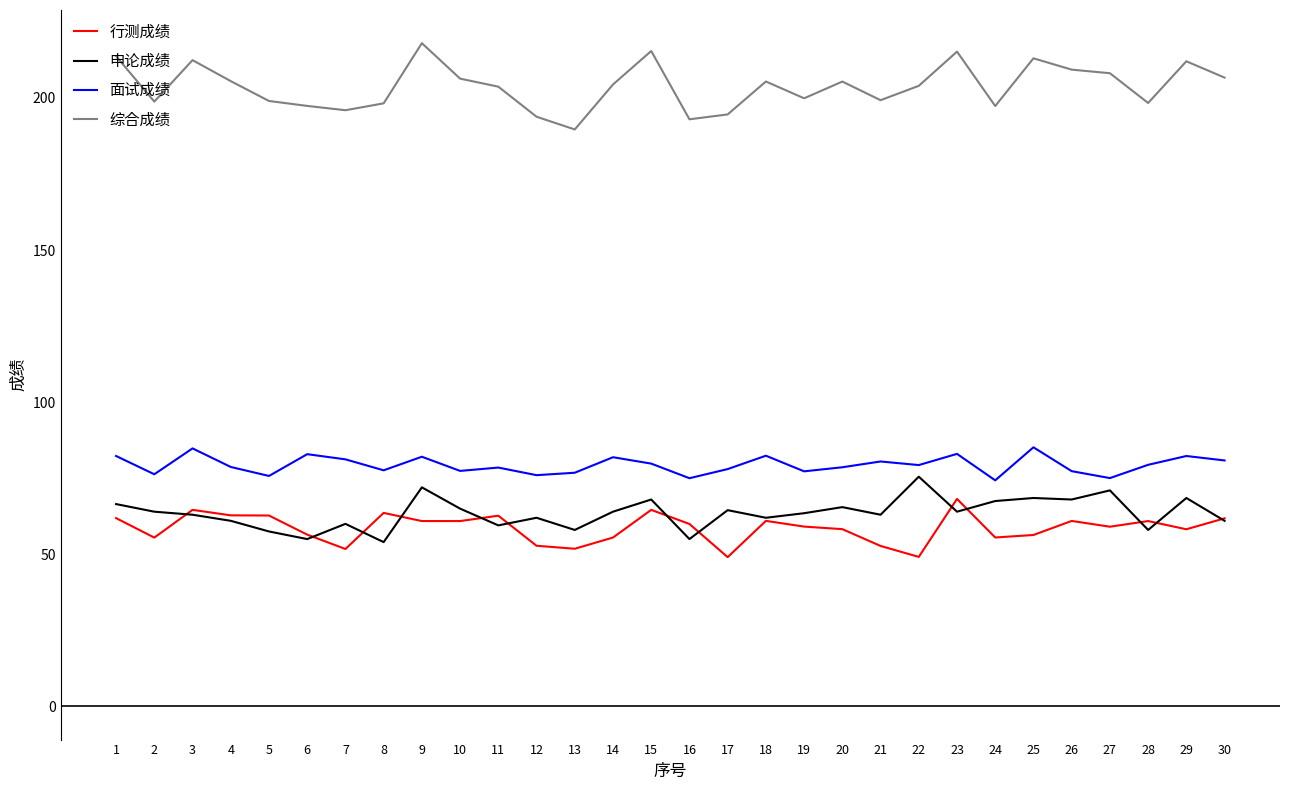

What is the spread (max minus min) of values at 20?

147.1